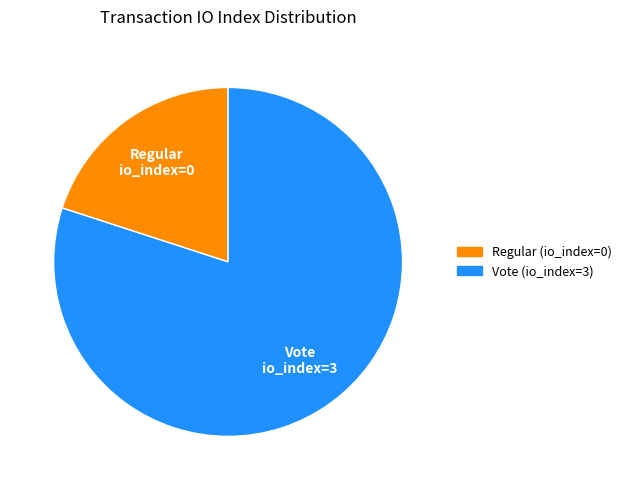

Combined, do Regular and Vote account for over 50%?

Yes